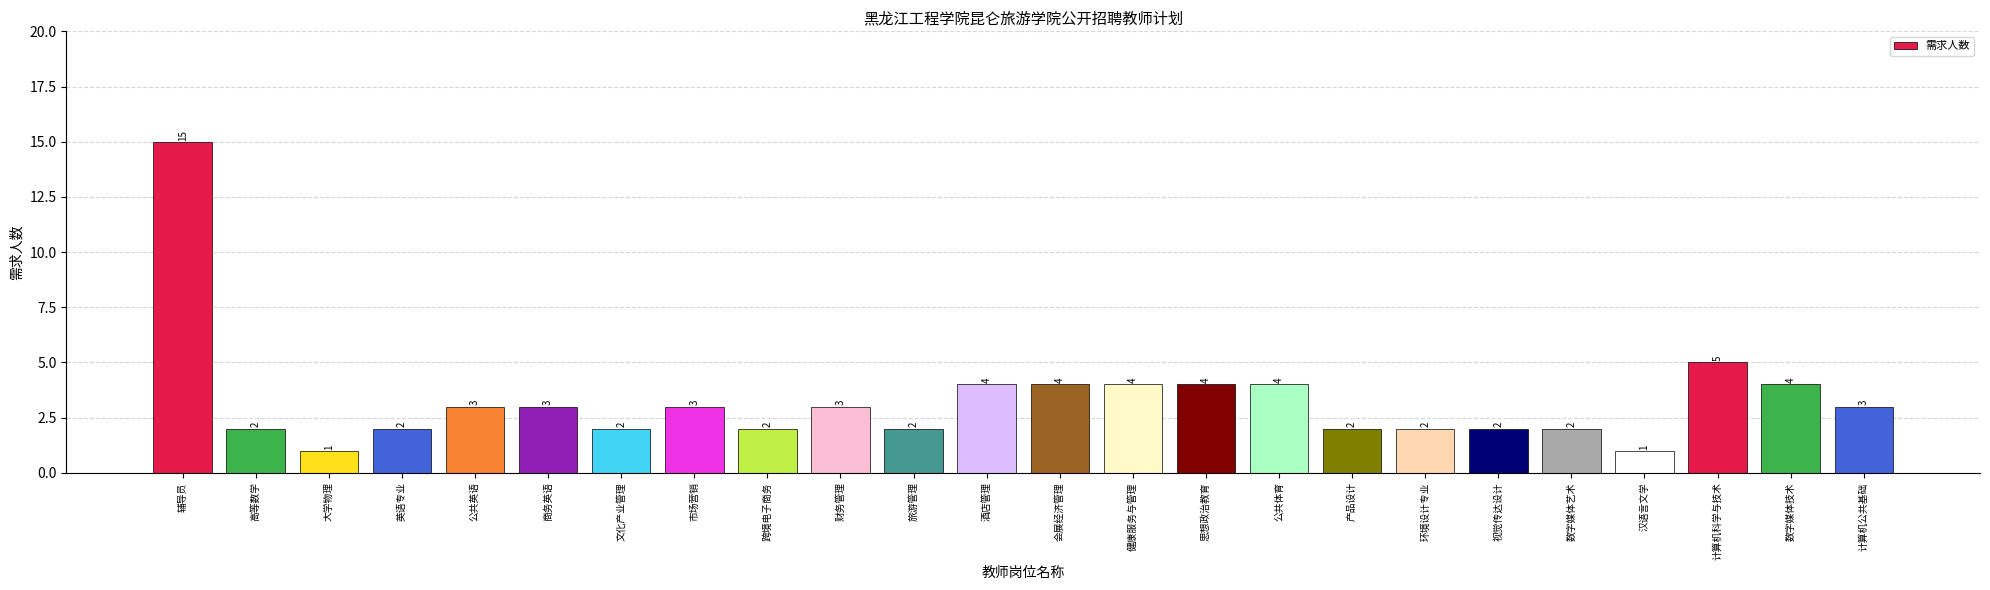

How many data points are less than 3?

11